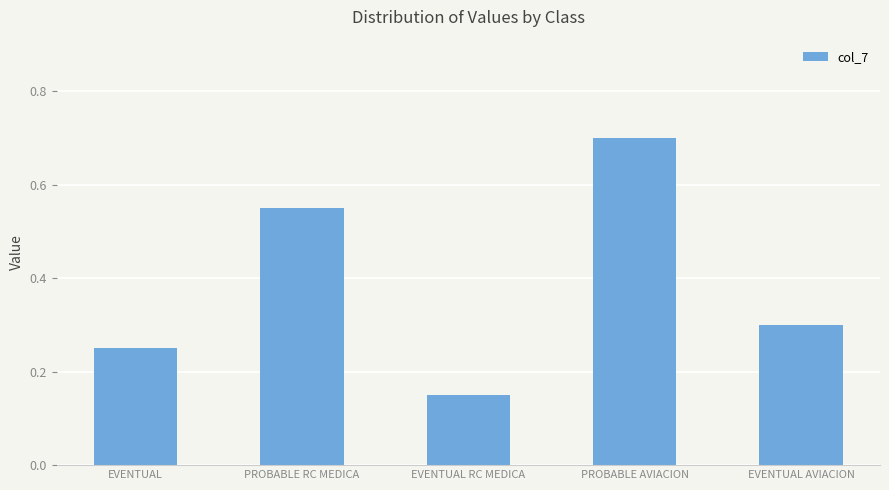

What is the average value?

0.4